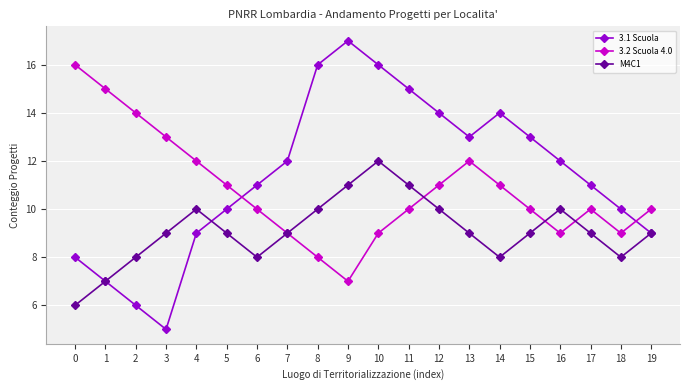

How many times do 3.1 Scuola and 3.2 Scuola 4.0 cross each other?

2